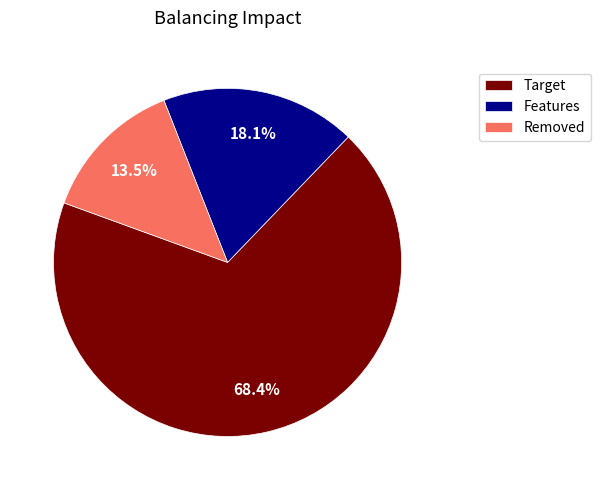

Rank the categories by value from lowest to highest.

Removed, Features, Target